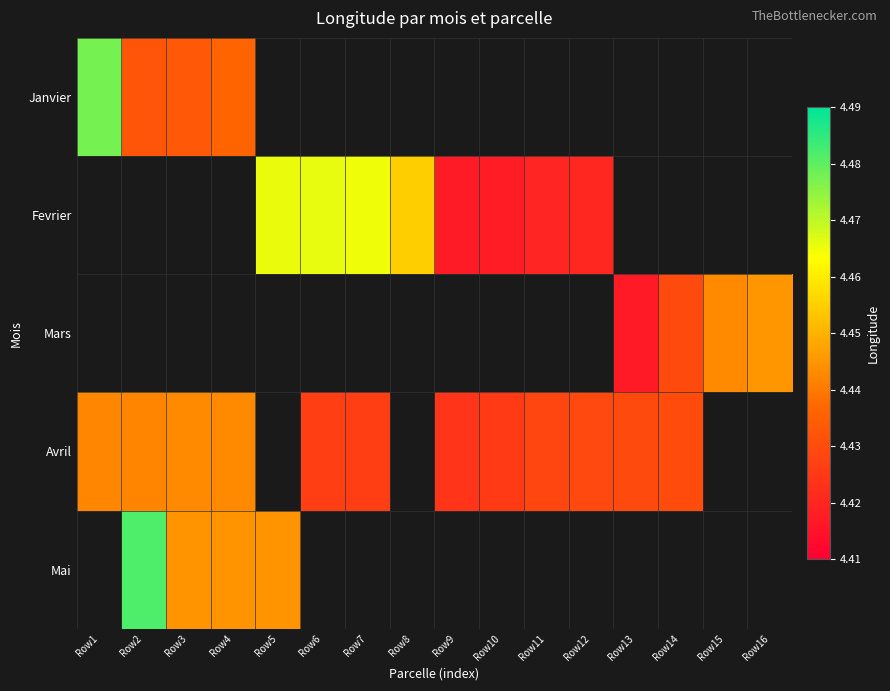

List the series in order of their peak value, highest first.

Janvier, Fevrier, Mars, Avril, Mai